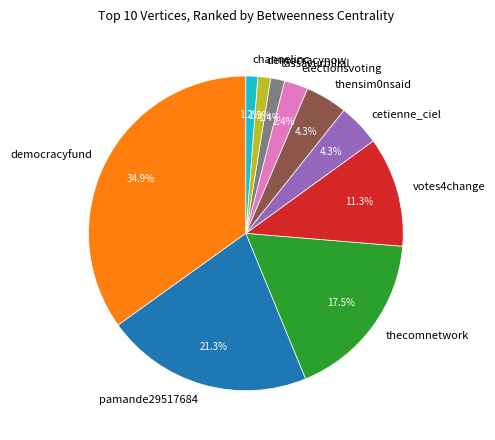

What is the ratio of the value at channelinc to the value at democracynow?

0.9